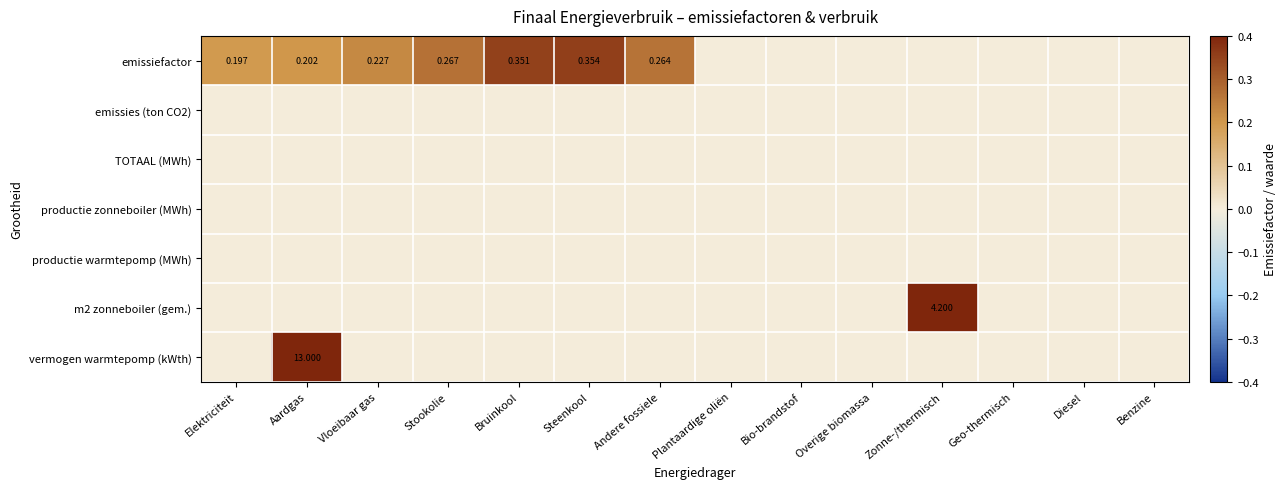

How many series are shown in this chart?

7